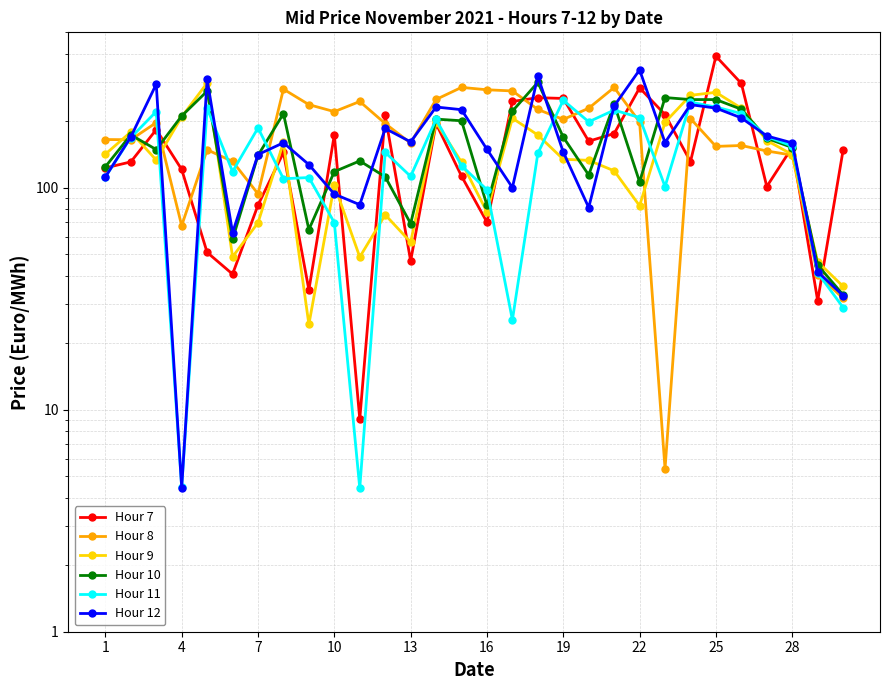

Read the Hour 8 value at 16.

272.3